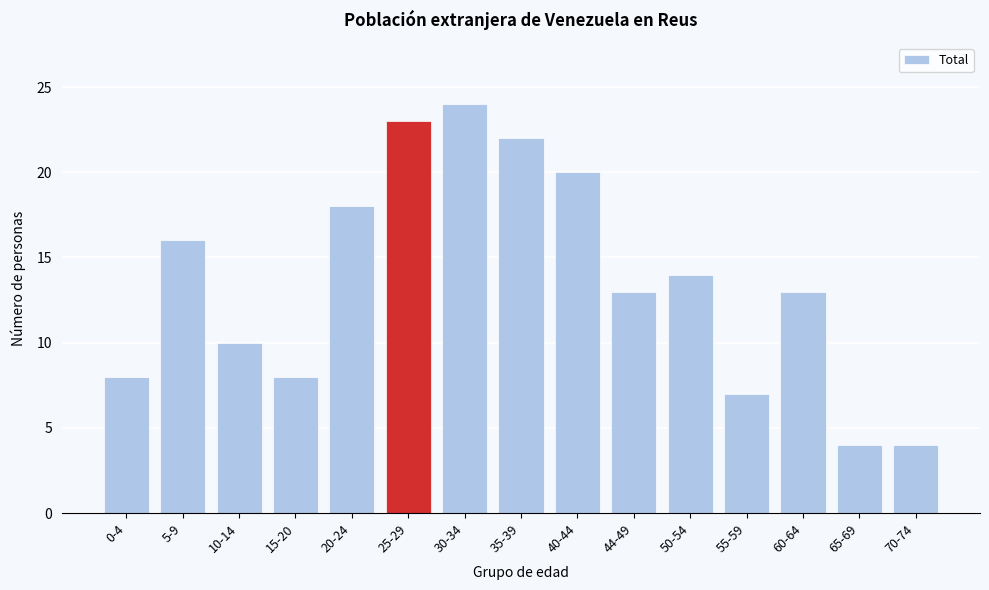

Reading left to right, extract all data points from this chart.

8	16	10	8	18	23	24	22	20	13	14	7	13	4	4